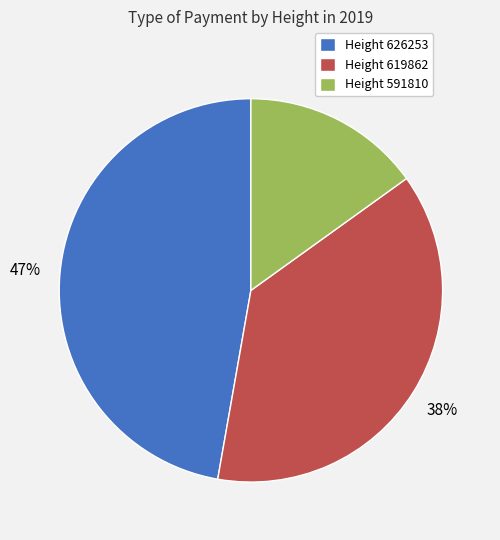

Which category has the smallest portion of the pie?

Height 591810